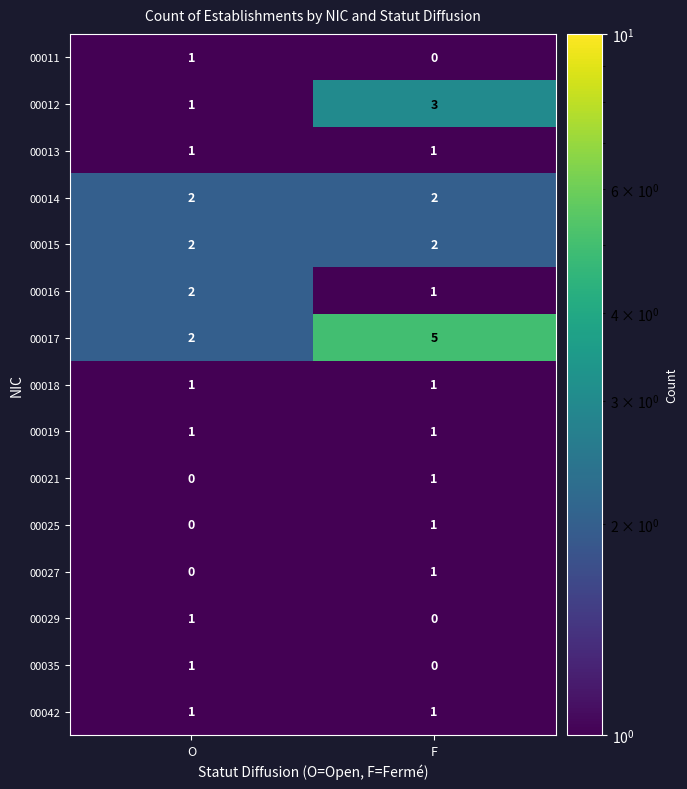

Which label corresponds to the largest value in the chart?

F